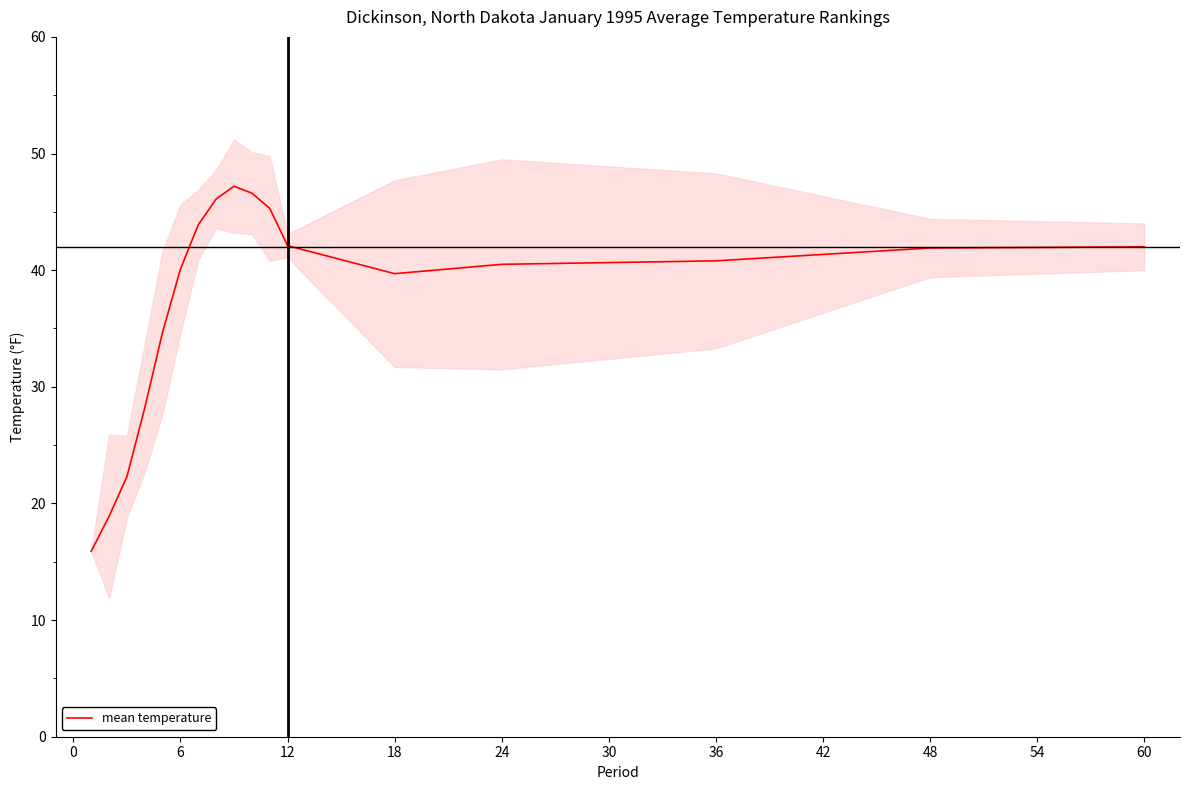

The mean temperature series shows 73.2 at 36. True or false?

False